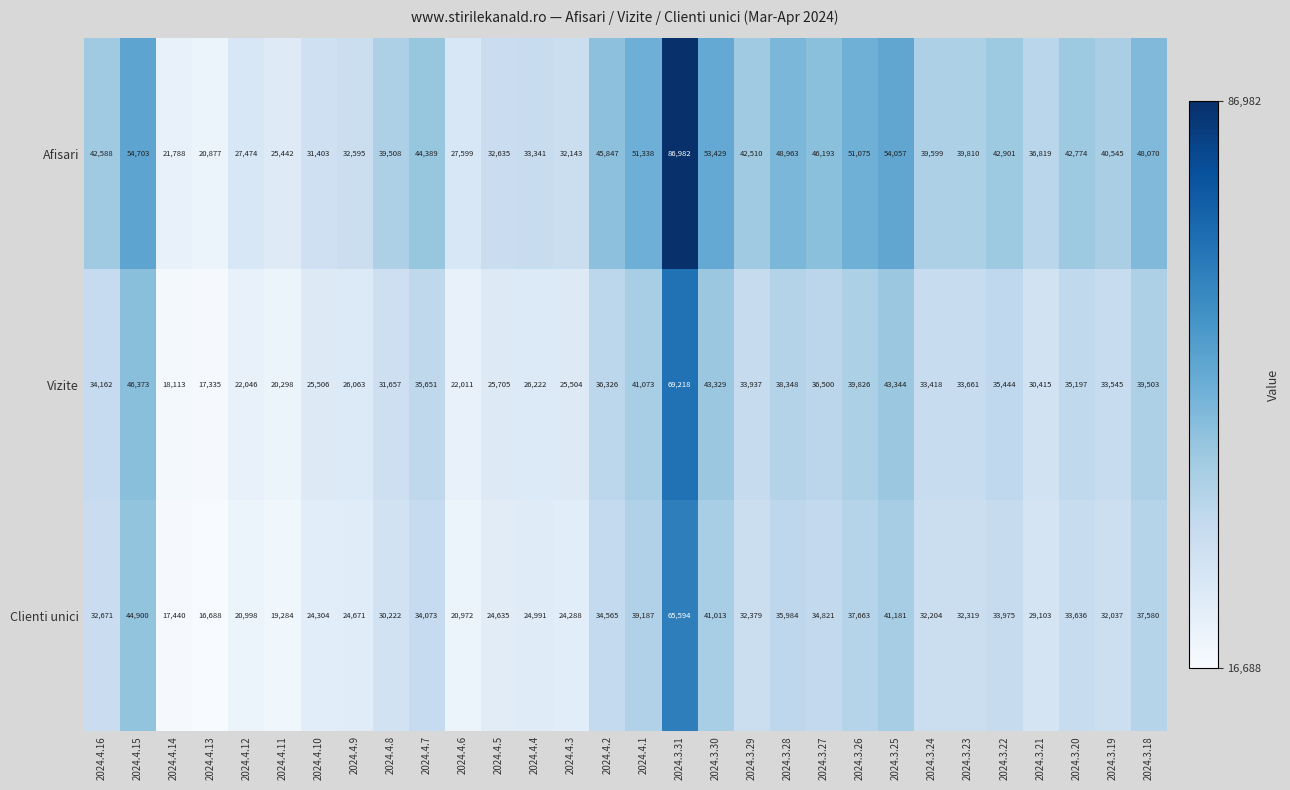

The value of Afisari at 2024.3.29 is 14961. True or false?

False